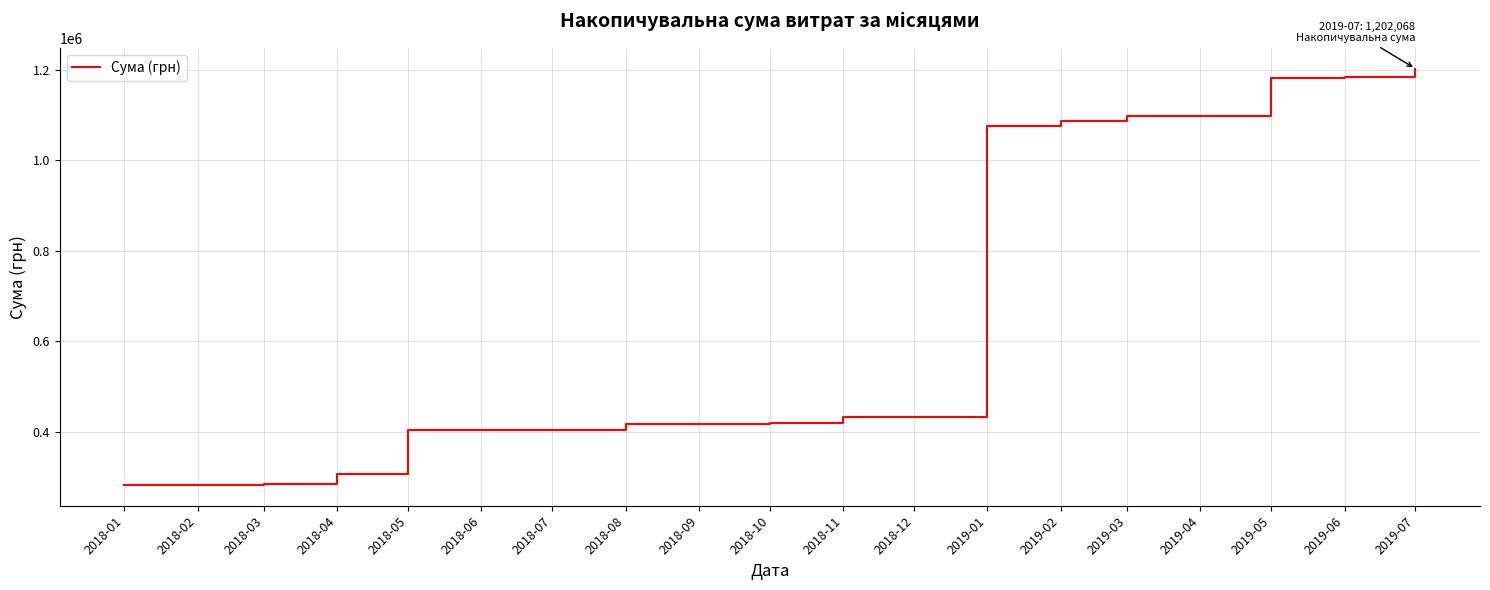

How many distinct data groups are displayed?

1